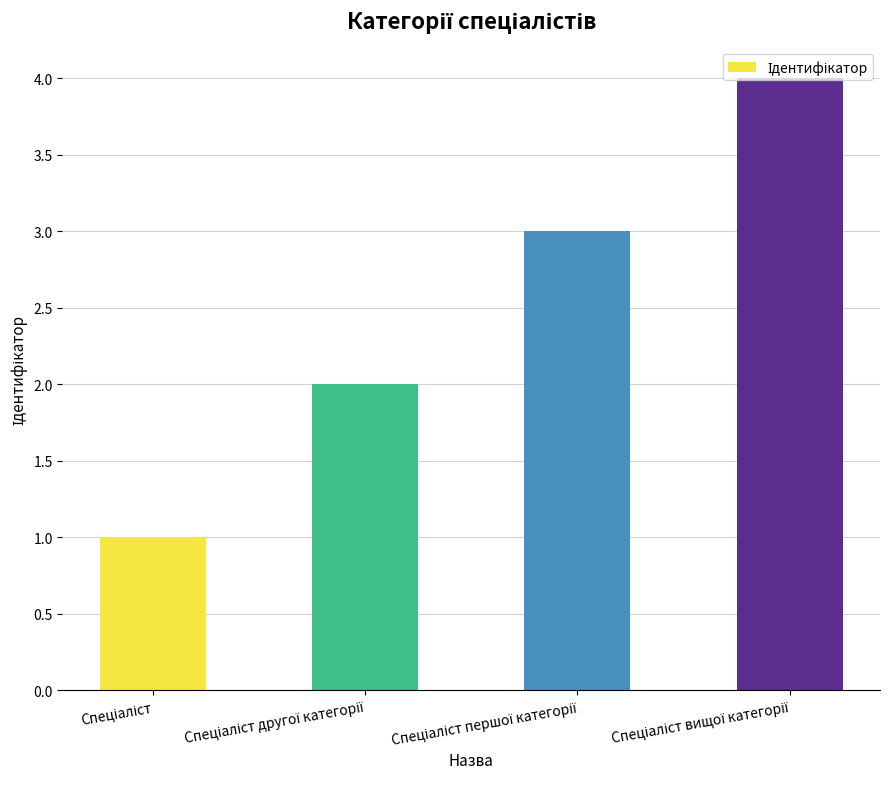

What is the sum of all values?

10